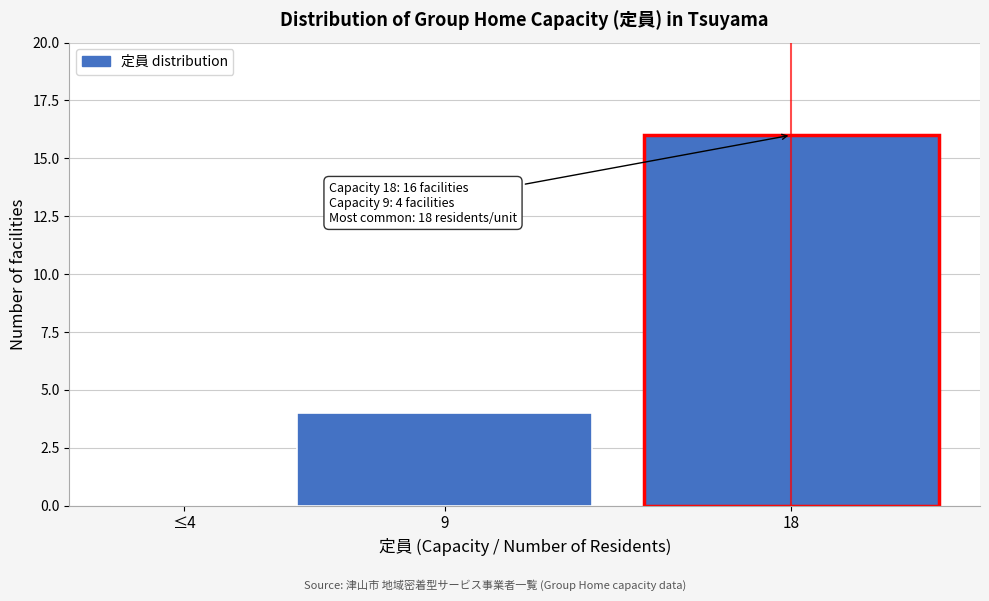

Reading left to right, transcribe all the data shown in this chart.

≤4=0	9=4	18=16